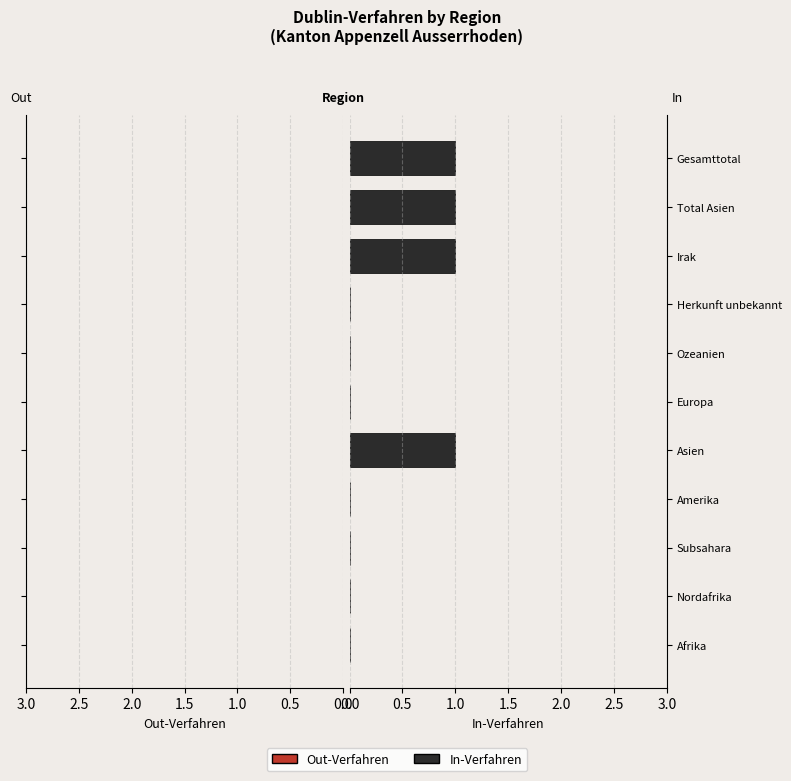

Reading bottom to top, transcribe all the data shown in this chart.

Afrika=0	Nordafrika=0	Subsahara=0	Amerika=0	Asien=1	Europa=0	Ozeanien=0	Herkunft unbekannt=0	Irak=1	Total Asien=1	Gesamttotal=1